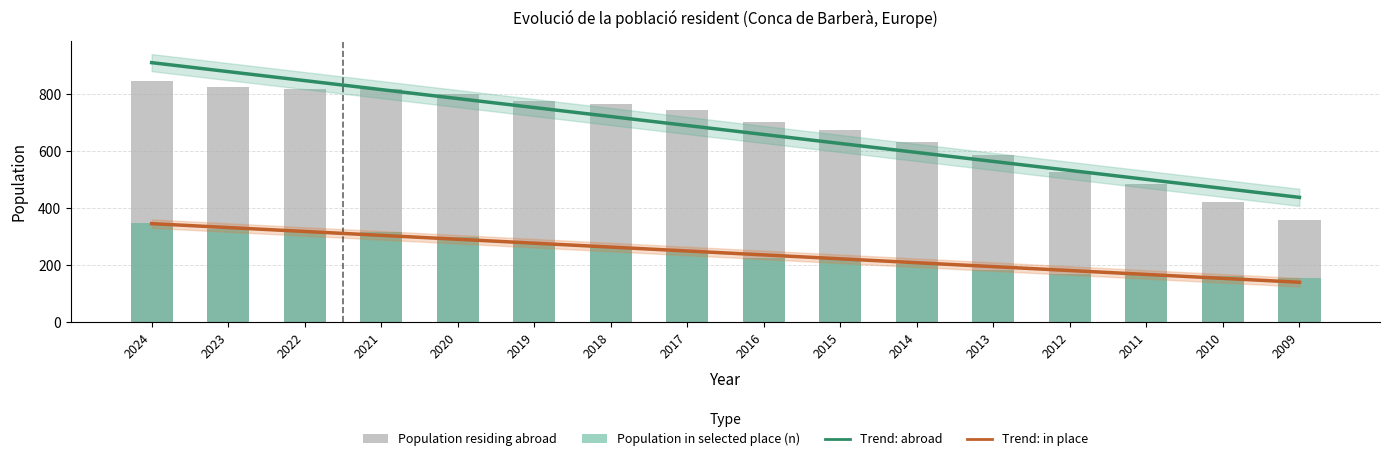

What is the sum of all Trend: in place values?

3896.0